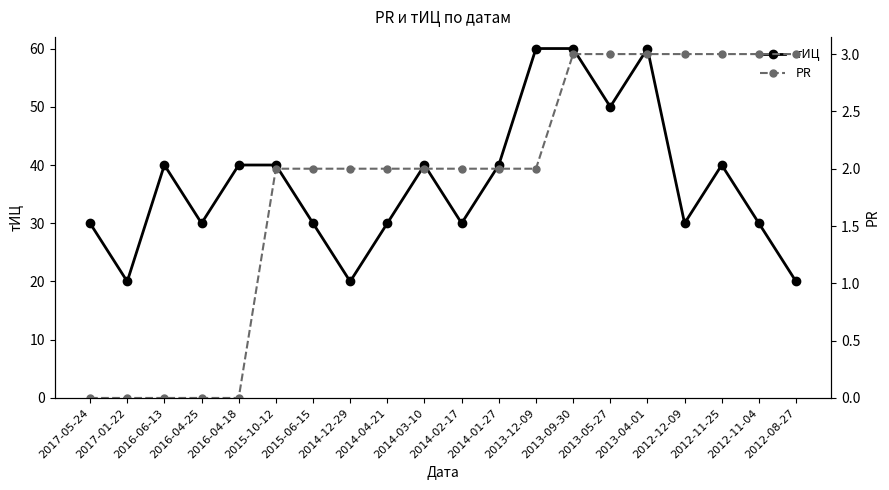

How many values in the тИЦ series are below 40?

10